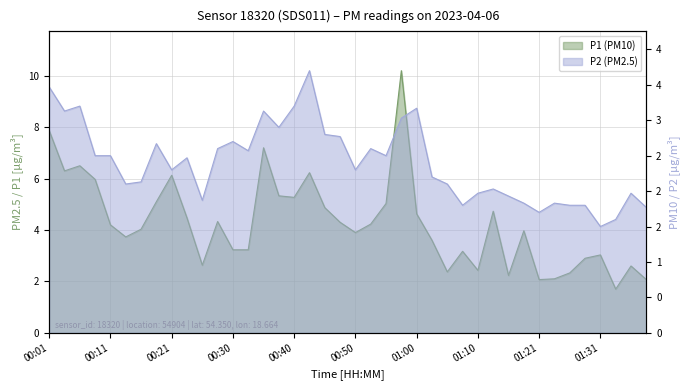

At 01:18, list the series in order from largest to smallest.

P1, P2